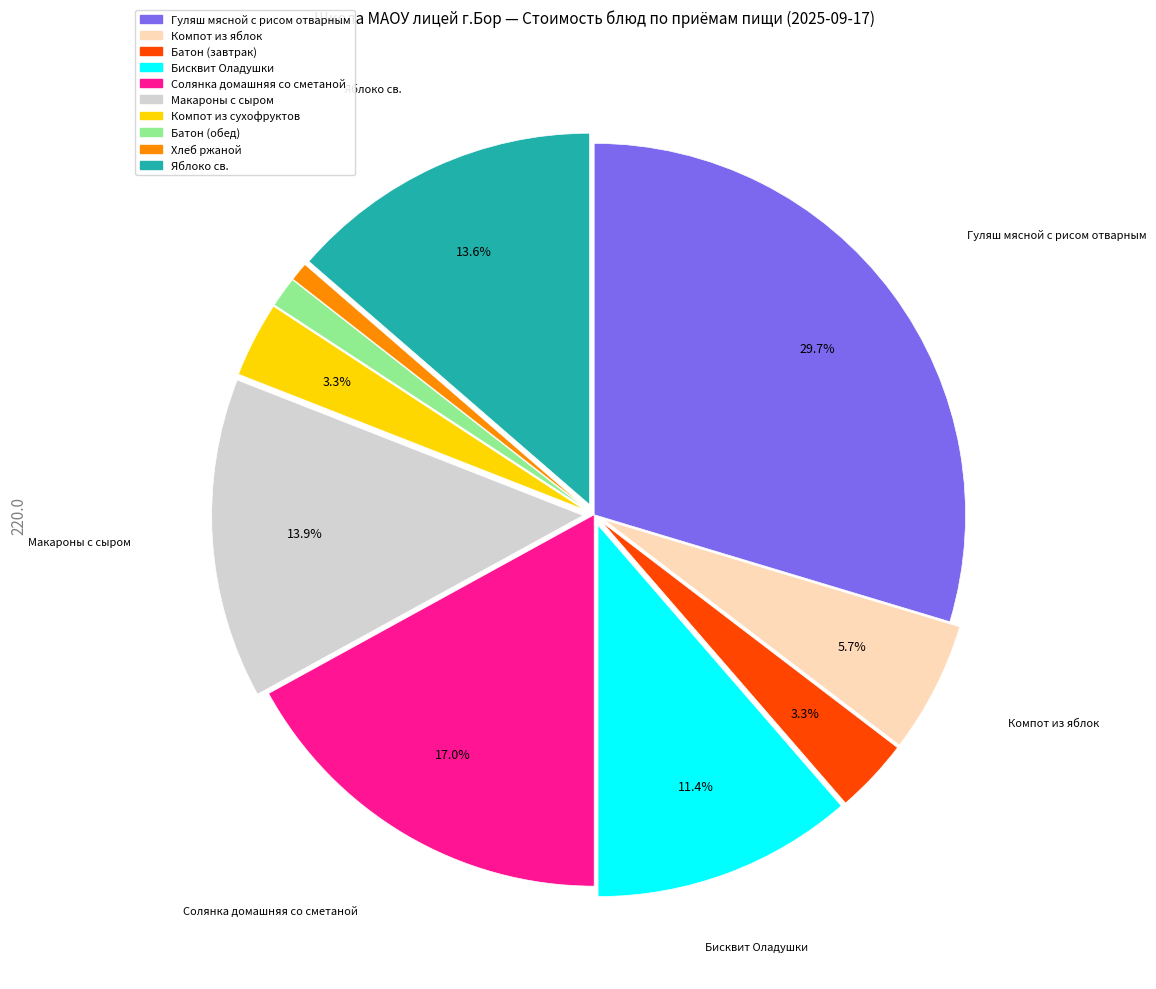

How much of the chart is everything except Компот из яблок?

94.3%